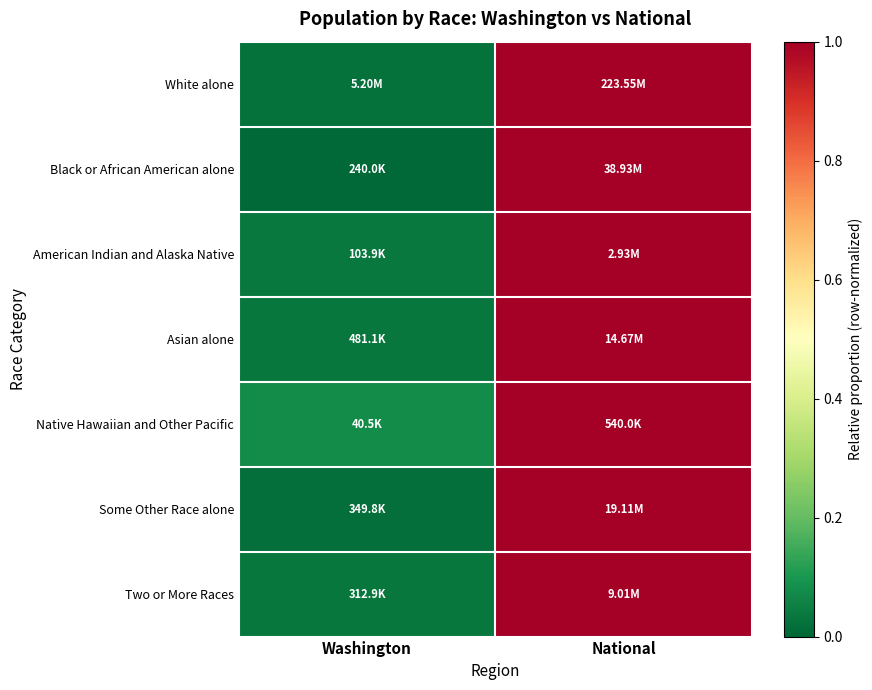

Which category has the highest value across all series?

National